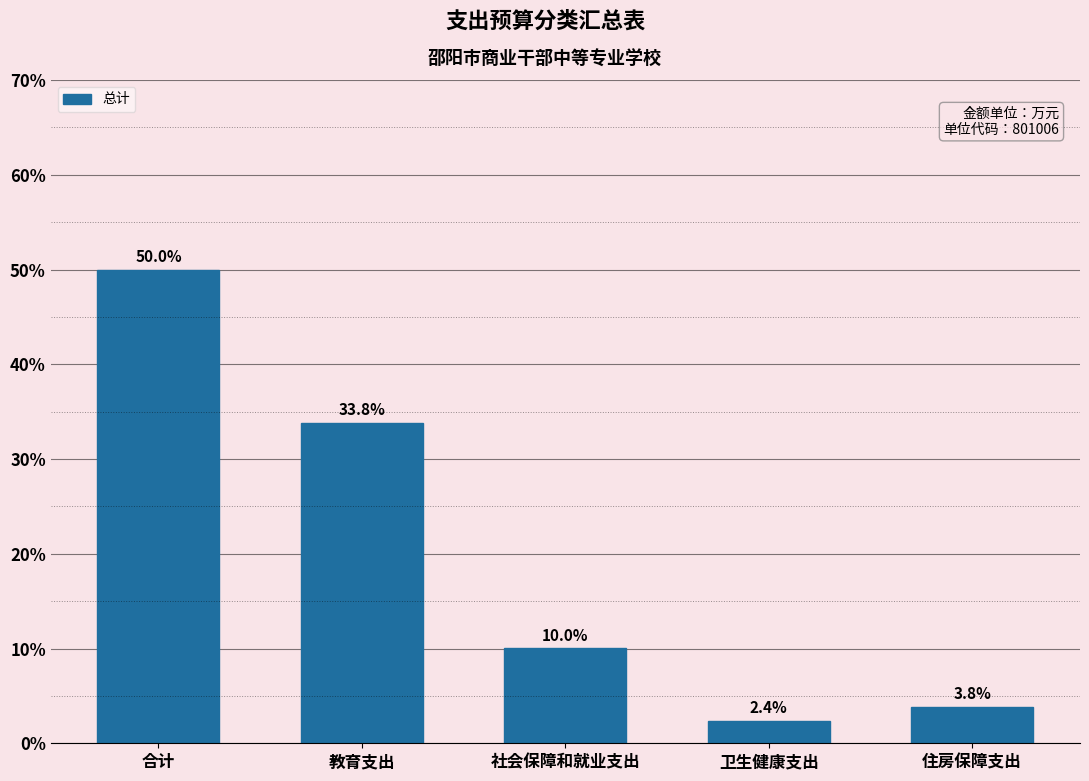

Reading left to right, list all the values displayed in this chart.

50.0	33.8	10.0	2.4	3.8